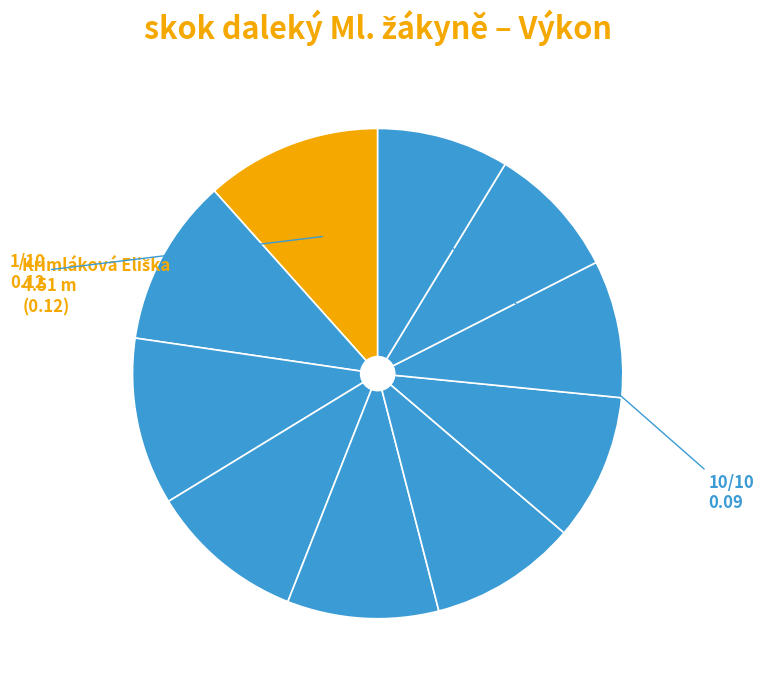

Count the number of slices in the pie.

10